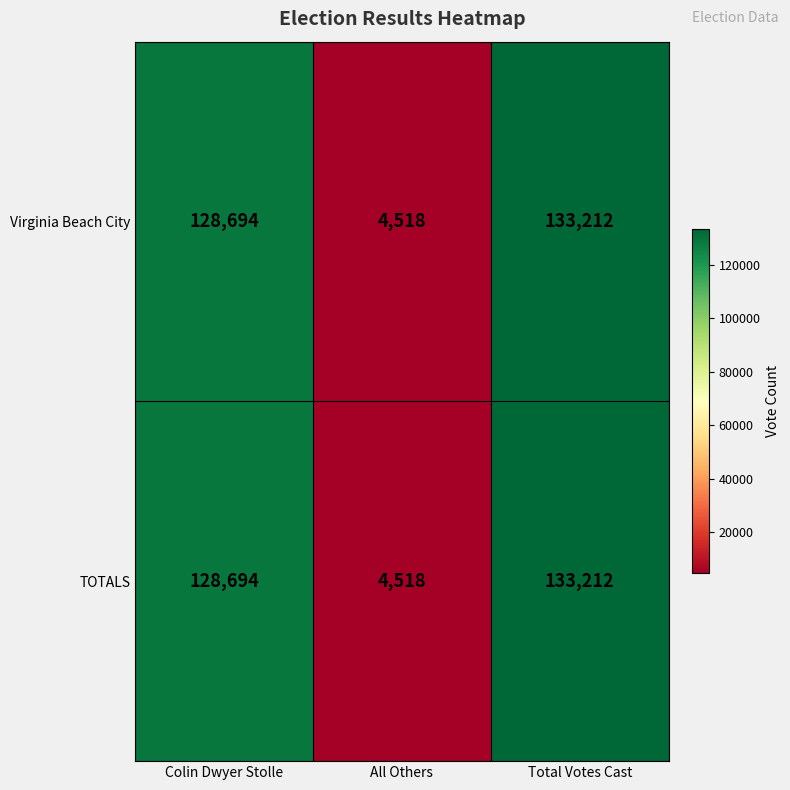

List the labels in order of TOTALS value, smallest first.

All Others, Colin Dwyer Stolle, Total Votes Cast